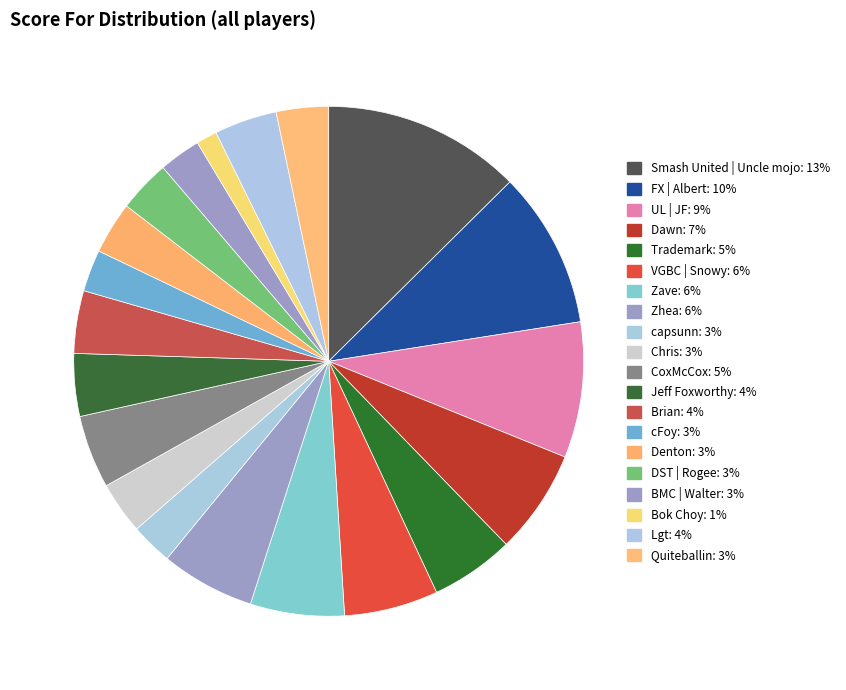

To the nearest percent, what is the difference between the Bok Choy and cFoy slice percentages?

1%